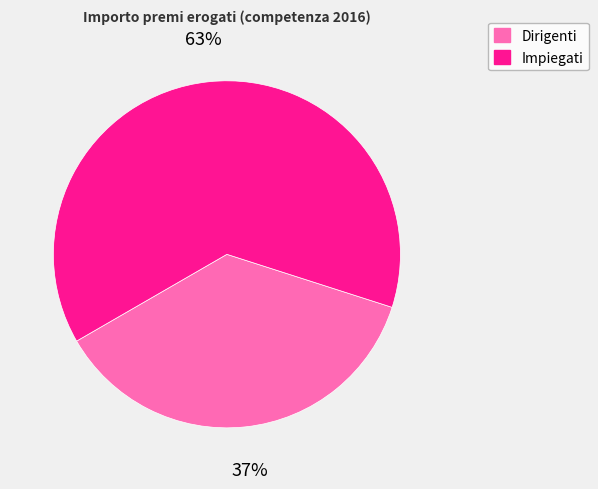

Rank the categories by value from highest to lowest.

Impiegati, Dirigenti